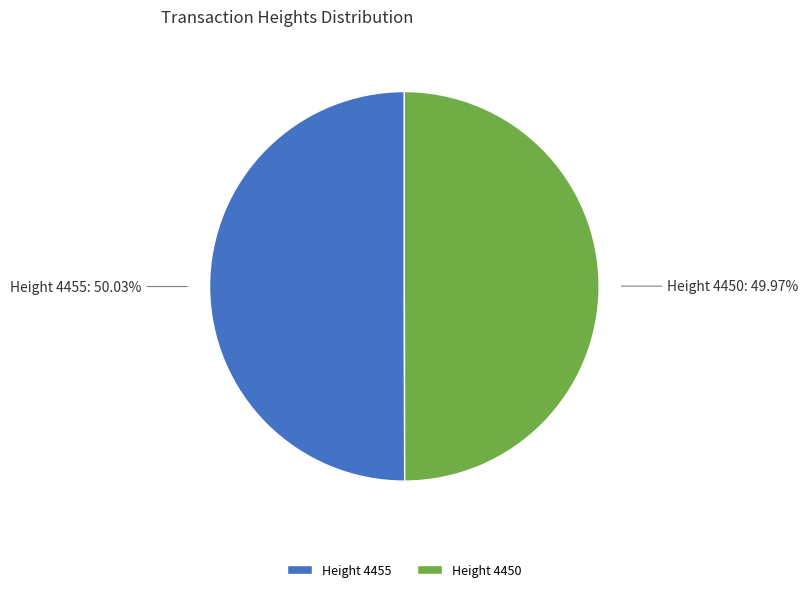

Combined, do Height 4450 and Height 4455 account for over 50%?

Yes